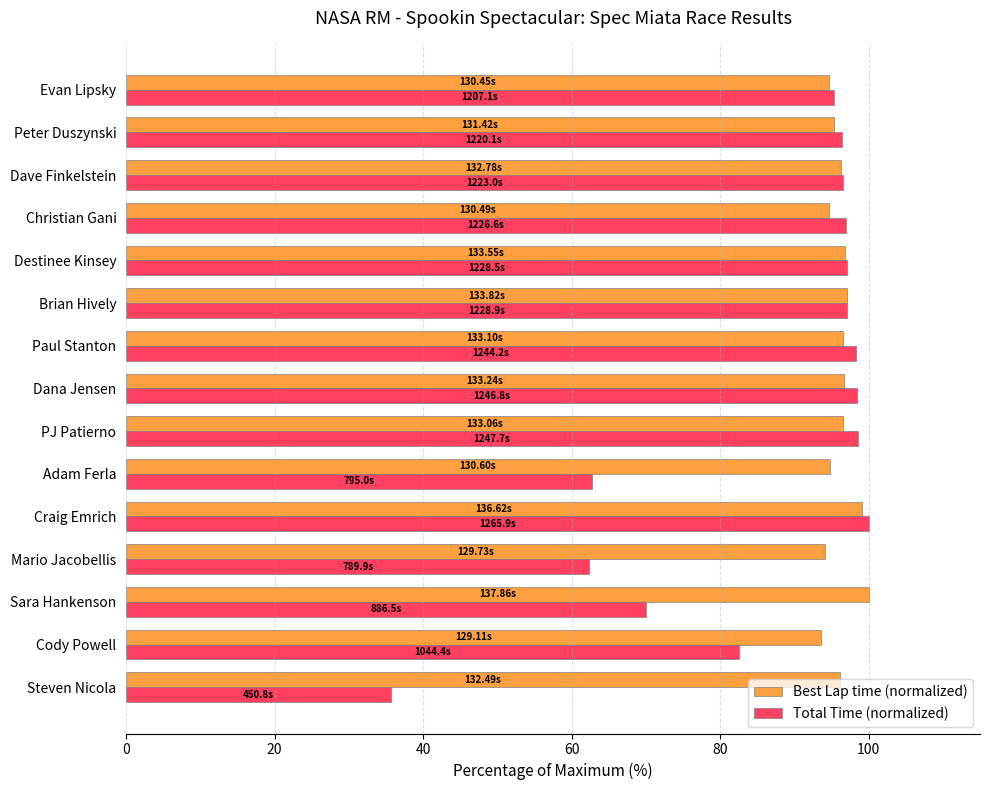

At Adam Ferla, list the series in order from smallest to largest.

Total Time (normalized), Best Lap time (normalized)